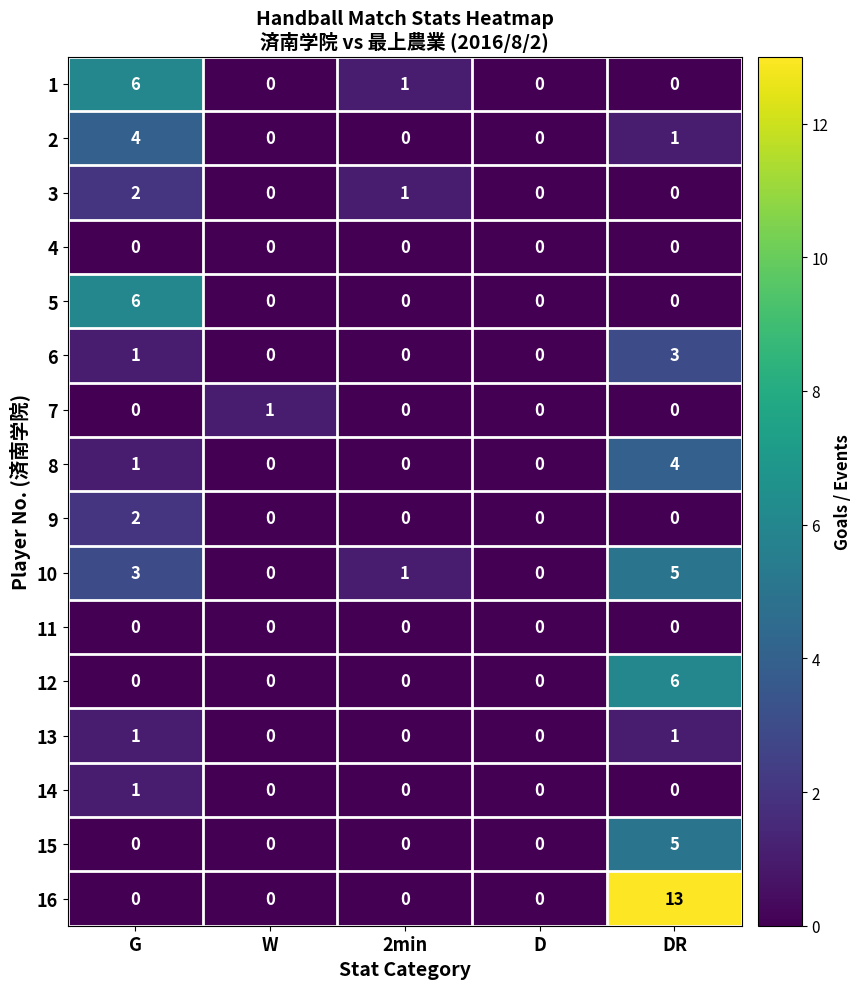

What is the spread (max minus min) of values at G?

6